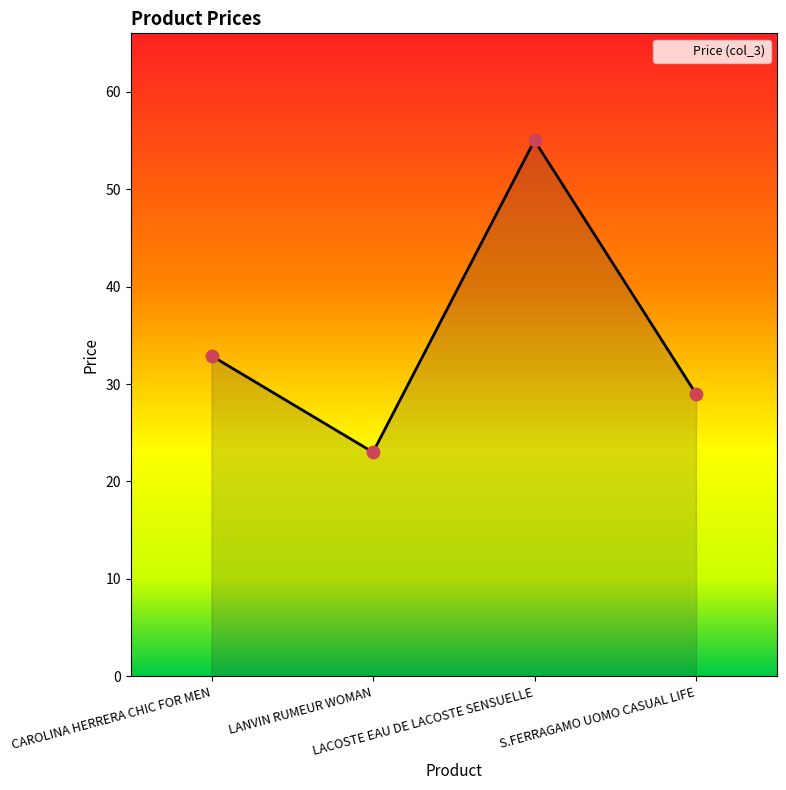

Which has a higher value, LANVIN RUMEUR WOMAN or CAROLINA HERRERA CHIC FOR MEN?

CAROLINA HERRERA CHIC FOR MEN